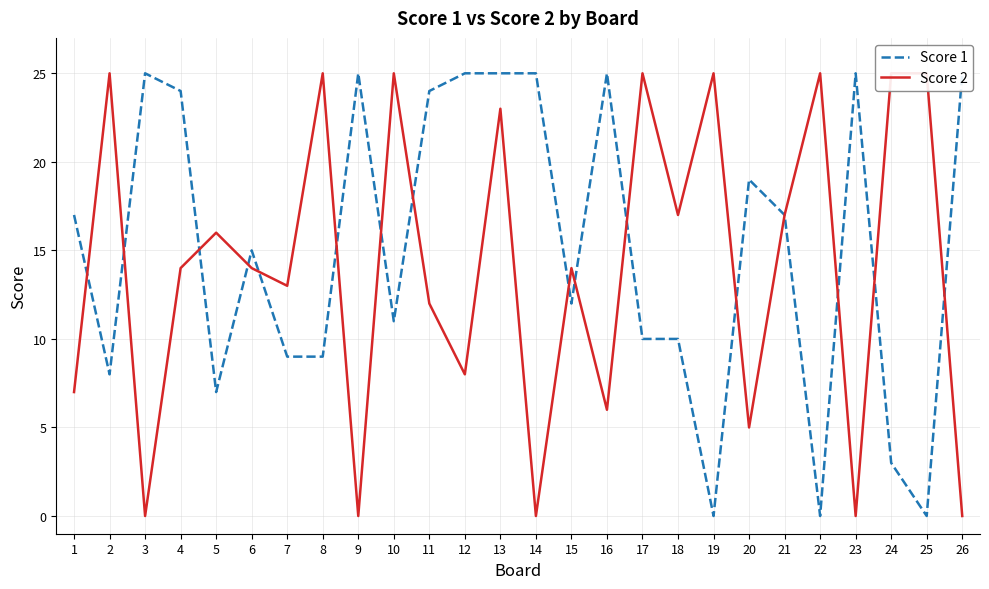

What is the value of the Score 1 point at the 5th from the left?

7